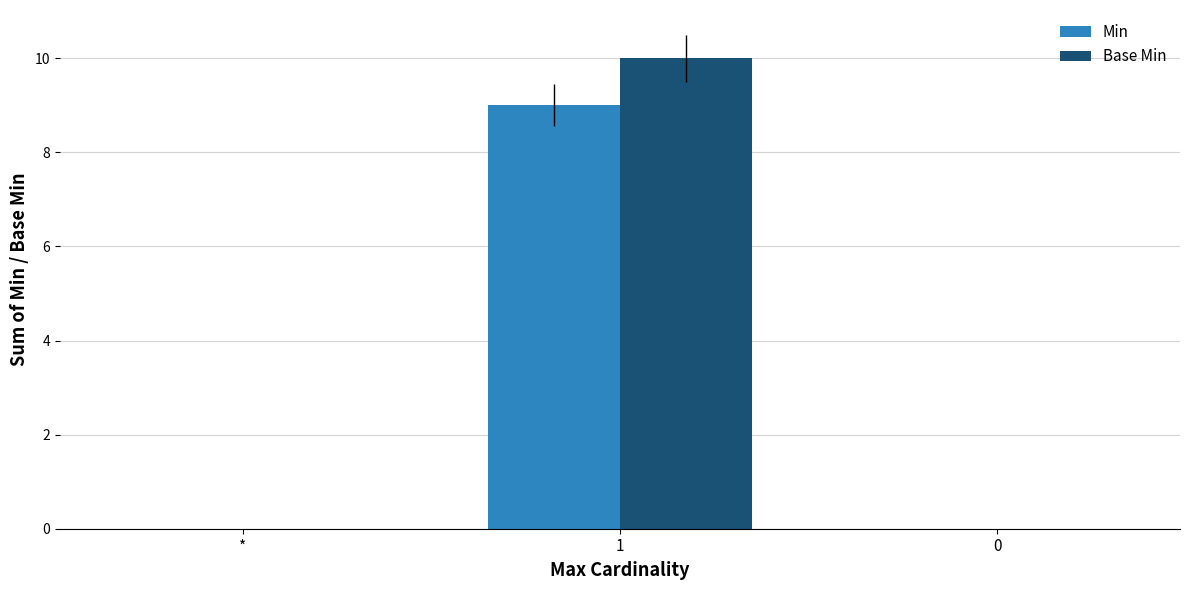

What is the average value of the Min series?

3